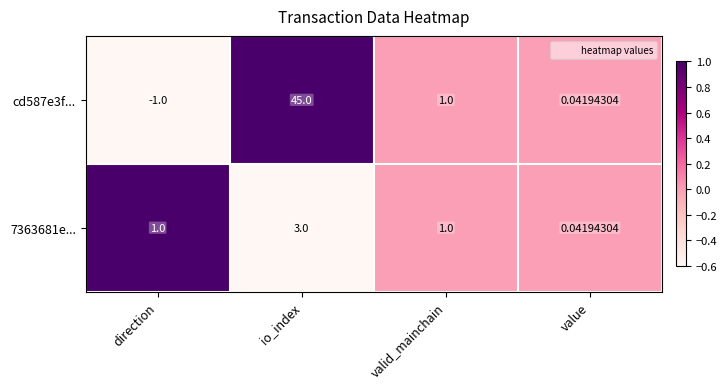

Is the value of cd587e3f... at direction greater than the value of 7363681e... at valid_mainchain?

No